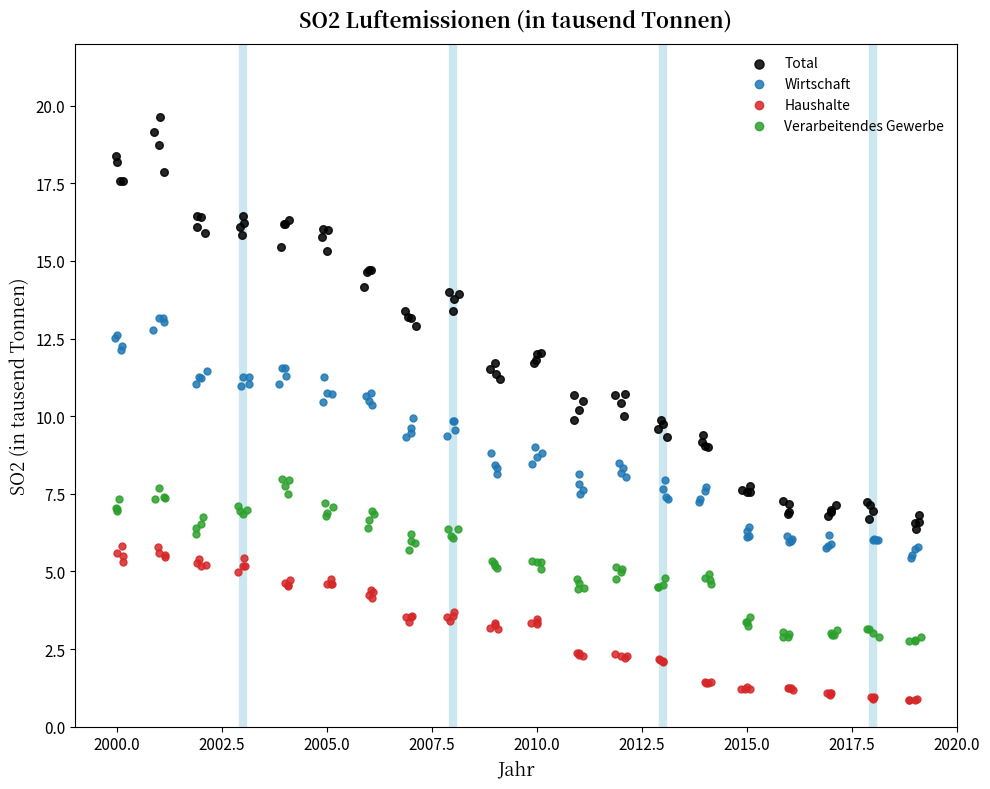

Which series has the widest spread of Y values?

Total